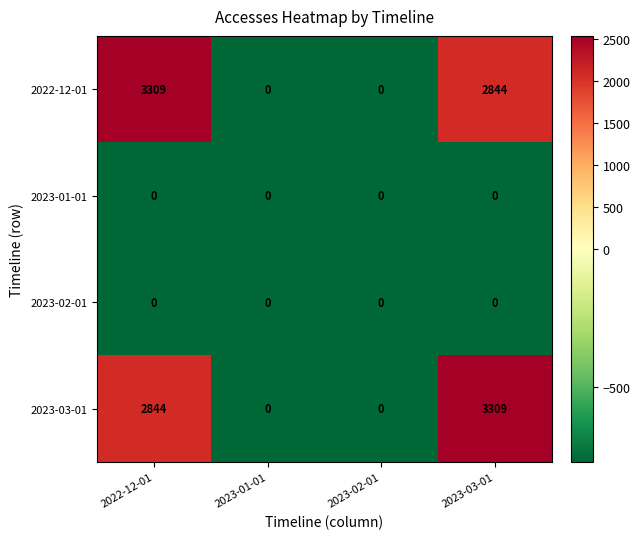

Which series changed the most between 2022-12-01 and 2023-01-01?

2022-12-01